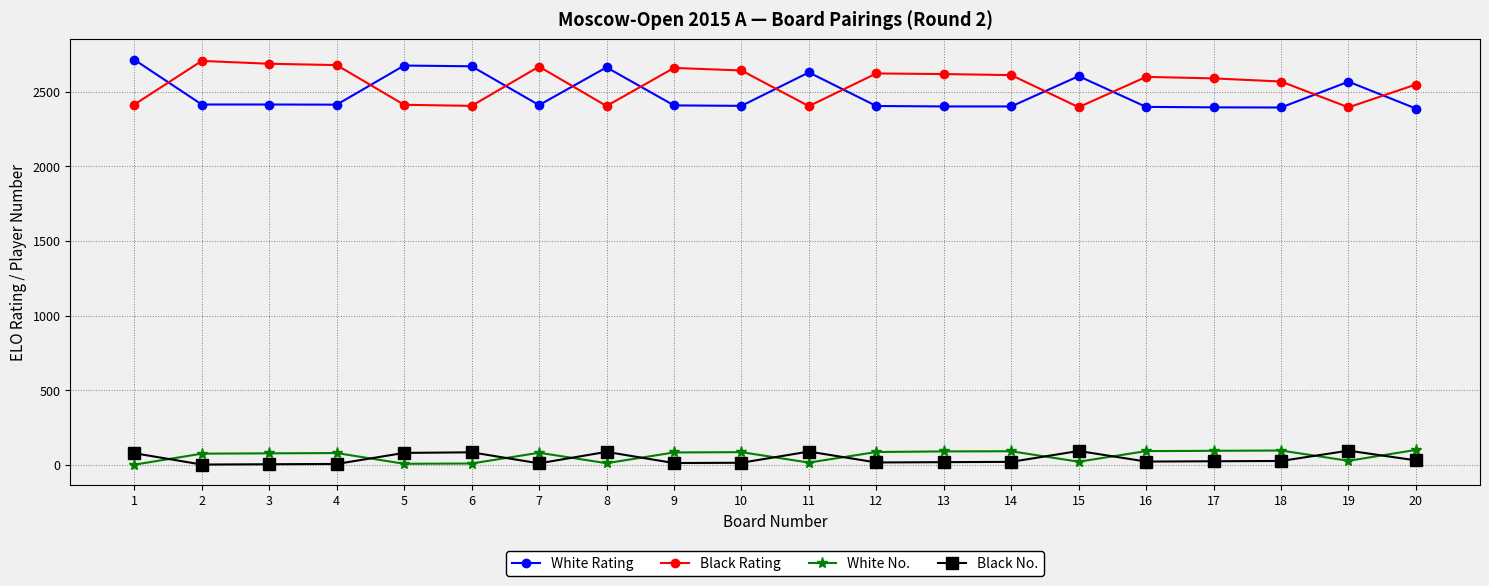

What is the highest value of the Black No. series?

95